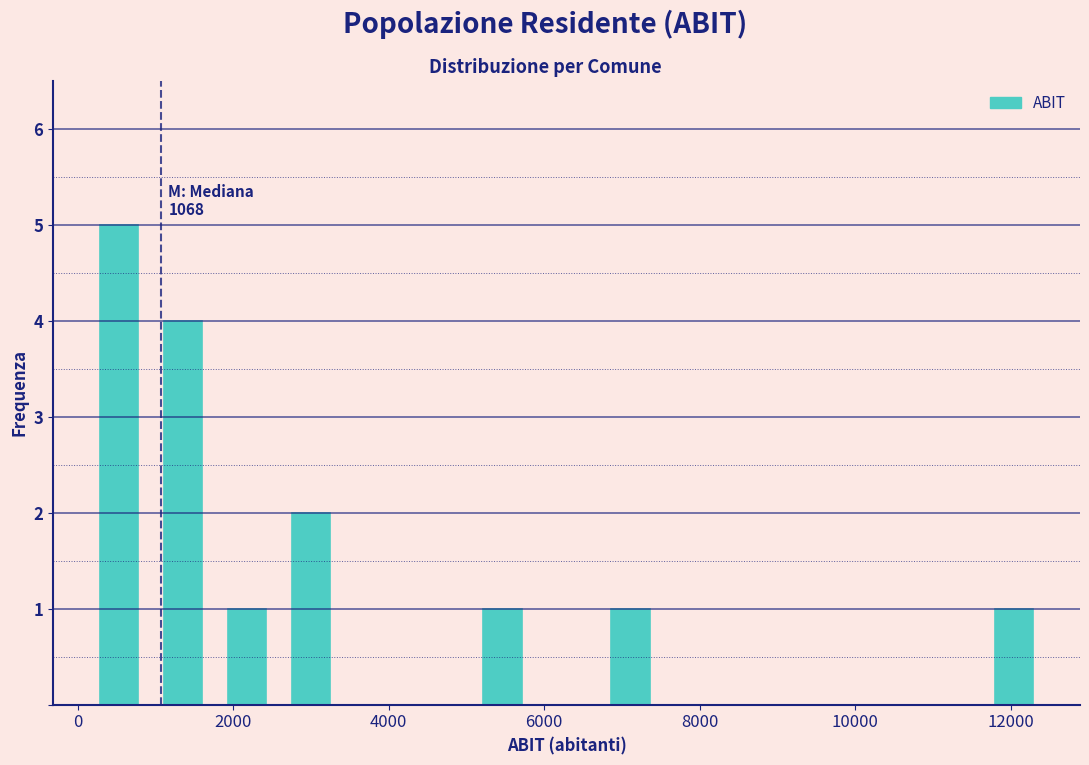

Over which range of the x-axis is the bar tallest?

200 to 1000